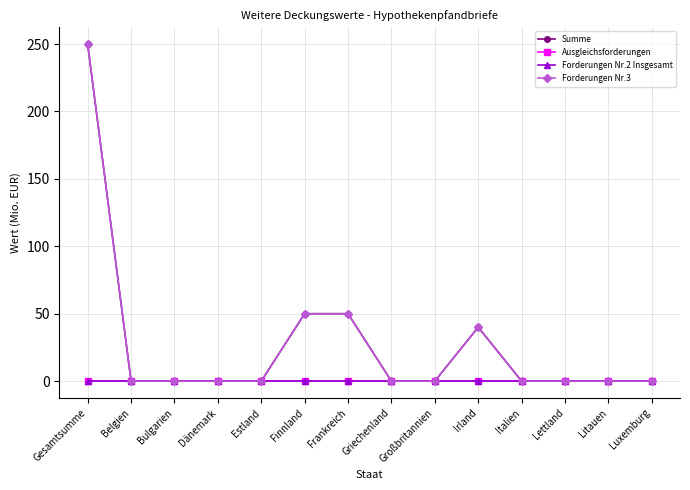

Which has a higher value, Lettland or Luxemburg?

Lettland